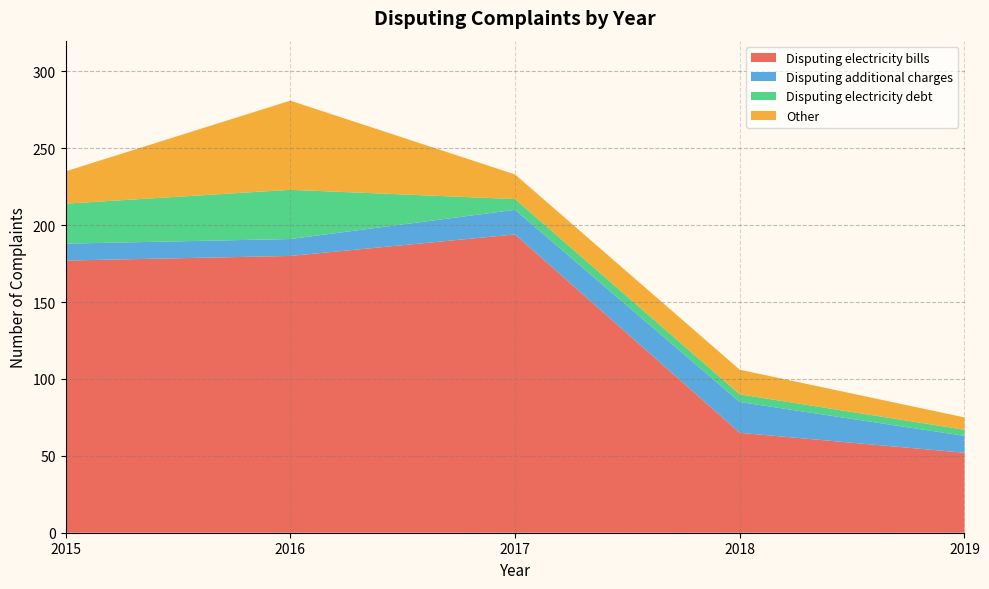

What is the lowest value of the Disputing electricity bills series?

52